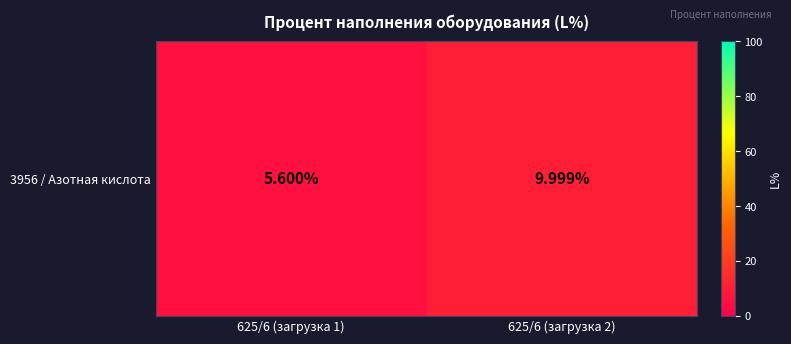

True or false: the data shows 10.0 at 625/6 (загрузка 2).

True